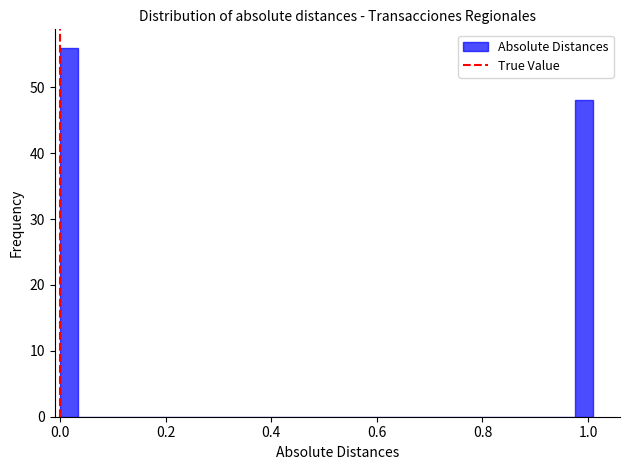

Around what value on the x-axis is the tallest bar? Give the approximate position of its centre, as read against the axis.

0.02